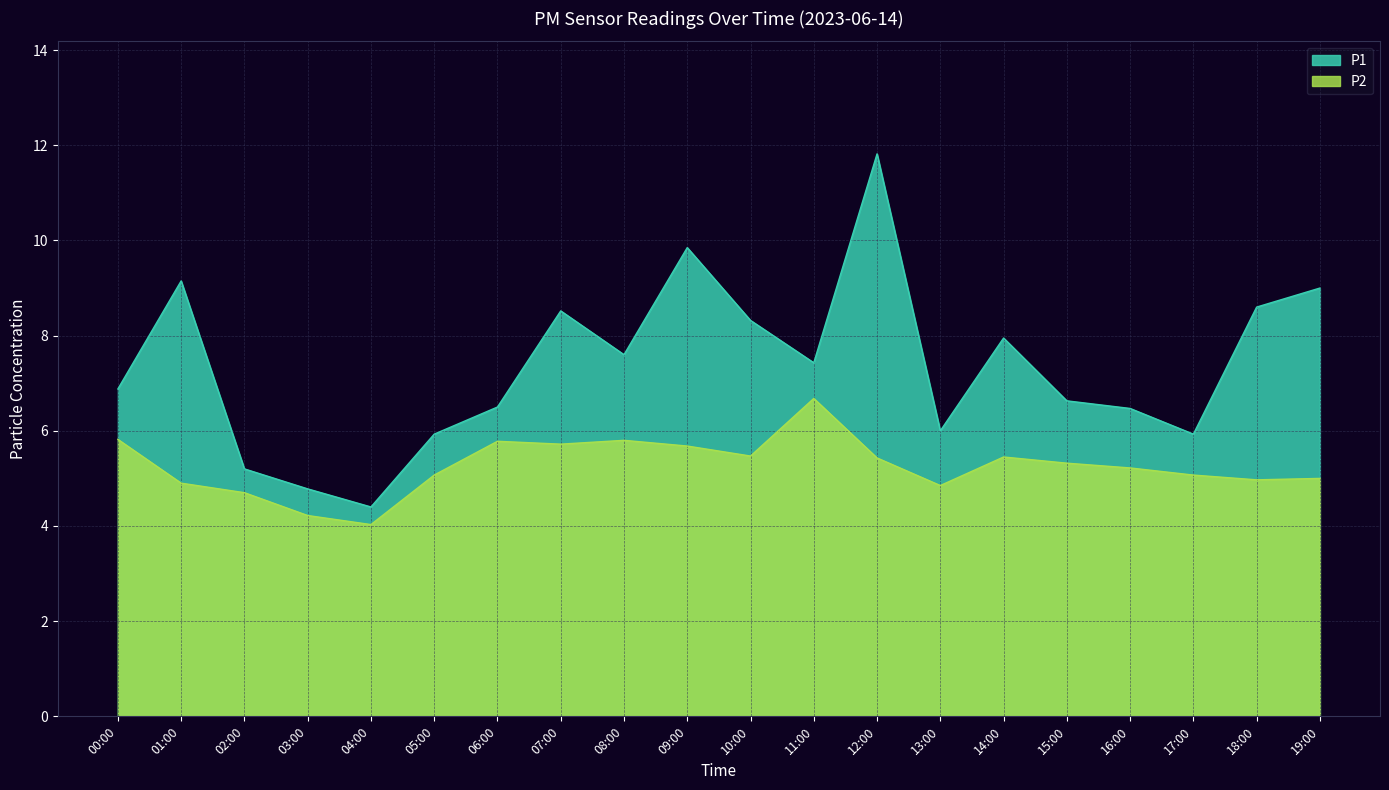

What is the smallest value displayed?

4.0